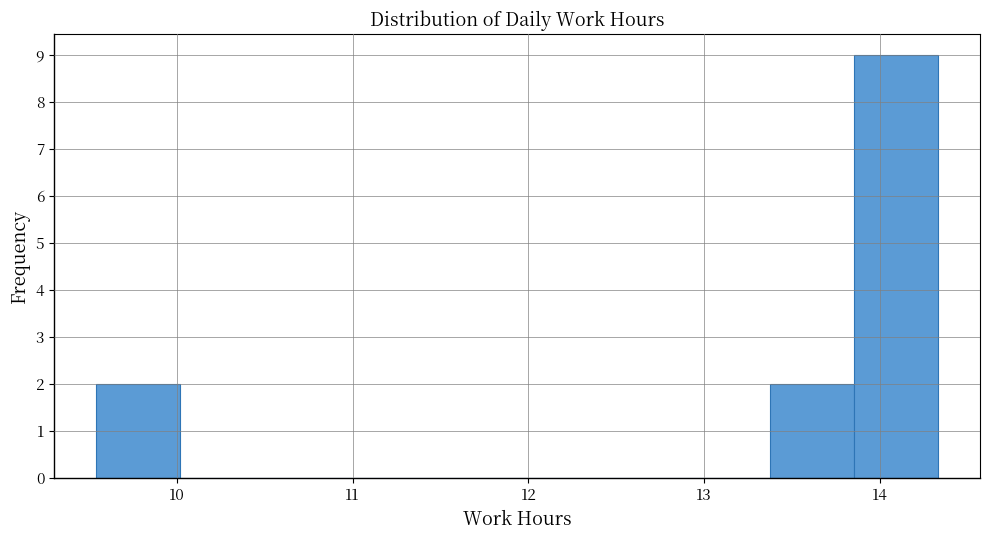

Reading left to right, transcribe this chart: for each bar, give the range it covers on the x-axis and its height. Neither the bar edges nor the heights are printed on the chart, so give them approximately, as read against the axes.

9.5 to 10.0: 2
10.0 to 10.5: 0
10.5 to 11.0: 0
11.0 to 11.5: 0
11.5 to 11.9: 0
11.9 to 12.4: 0
12.4 to 12.9: 0
12.9 to 13.4: 0
13.4 to 13.9: 2
13.9 to 14.3: 9